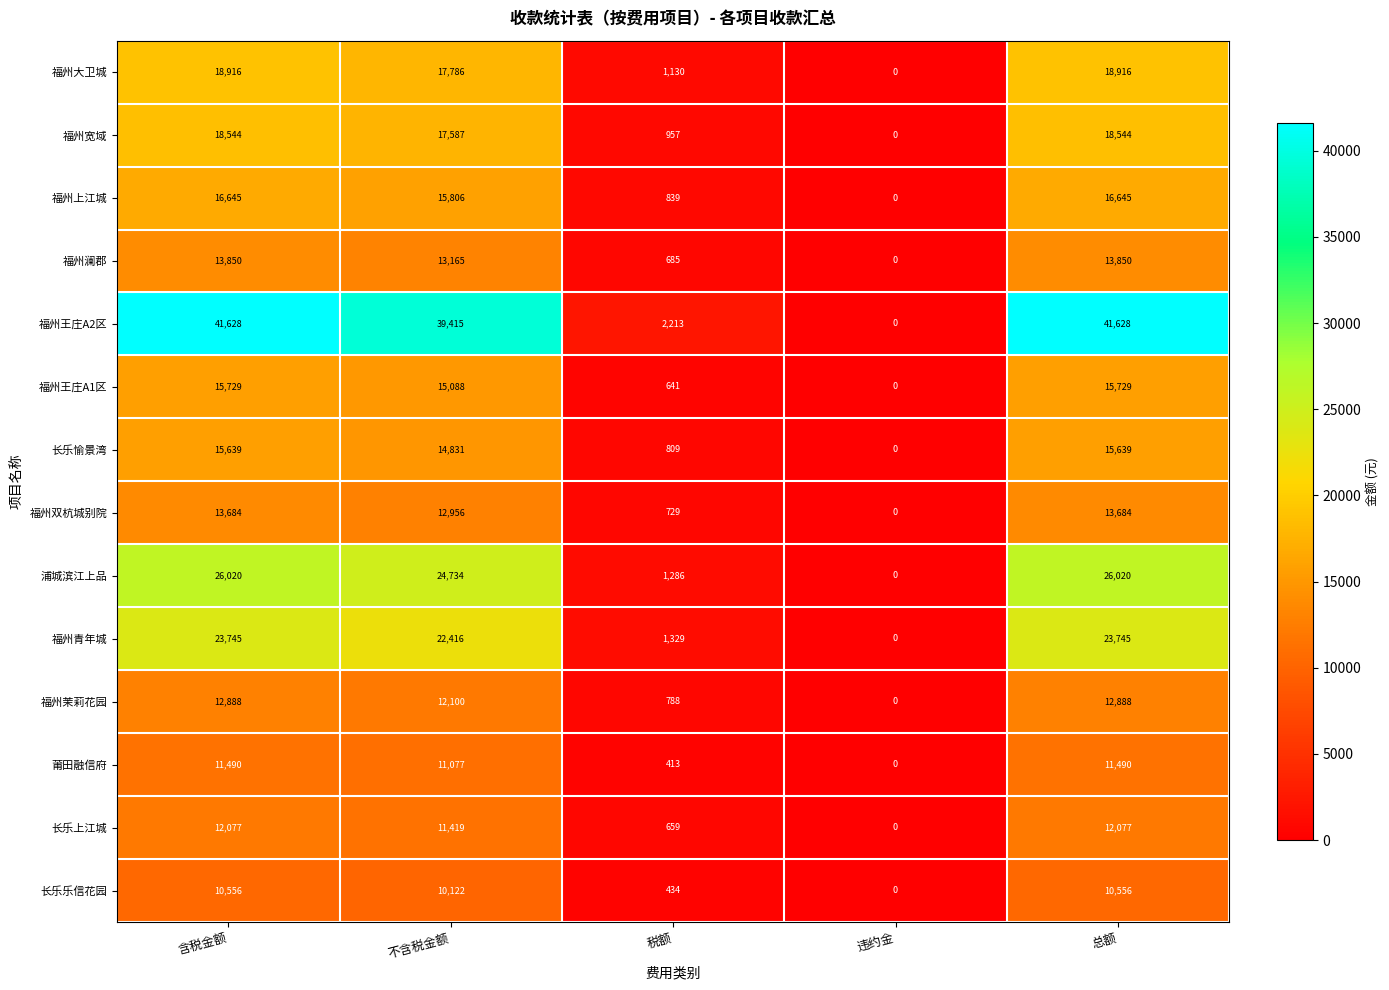

Rank the series at 总额 from highest to lowest value.

福州王庄A2区, 浦城滨江上品, 福州青年城, 福州大卫城, 福州宽域, 福州上江城, 福州王庄A1区, 长乐愉景湾, 福州澜郡, 福州双杭城别院, 福州茉莉花园, 长乐上江城, 莆田融信府, 长乐乐信花园